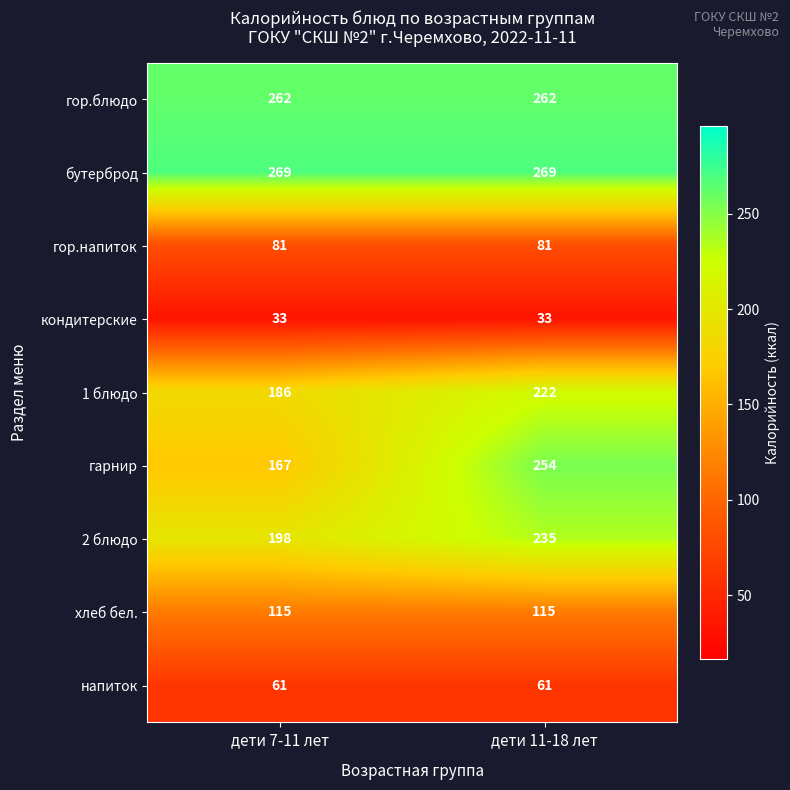

What is the greatest value displayed?

269